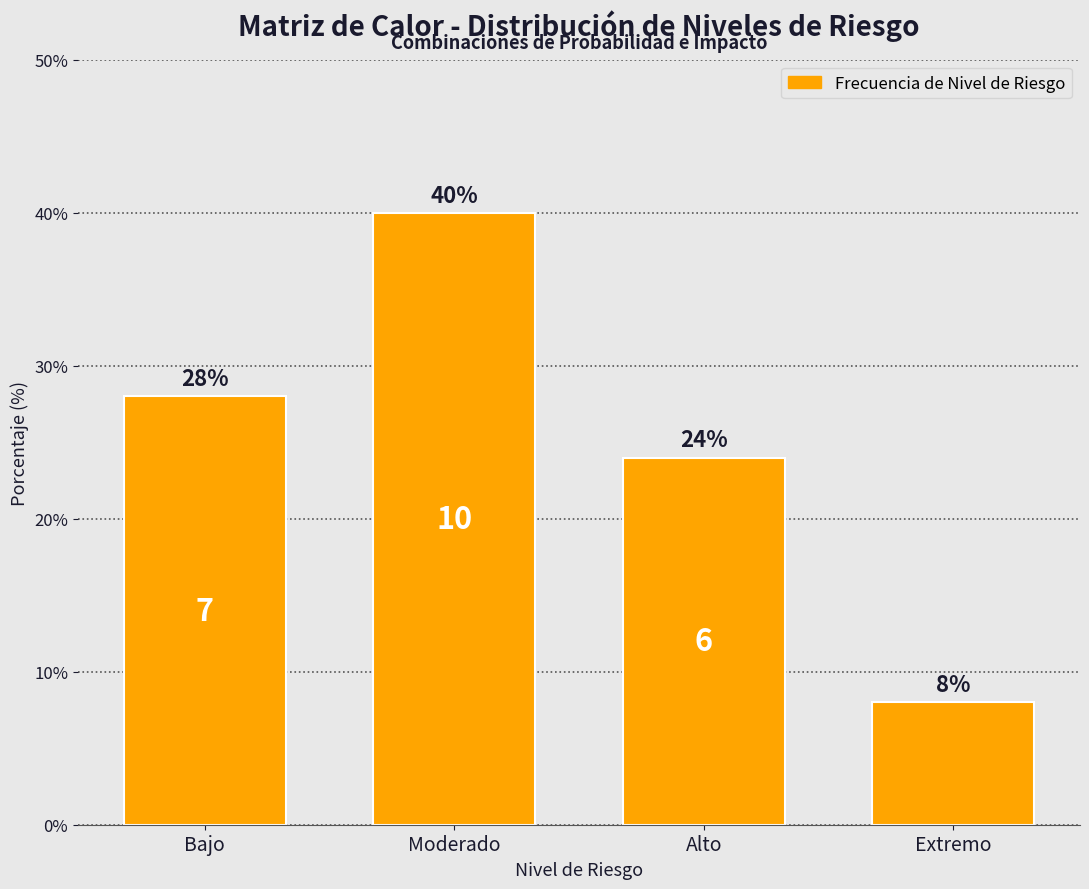

How many bars are there in total?

4